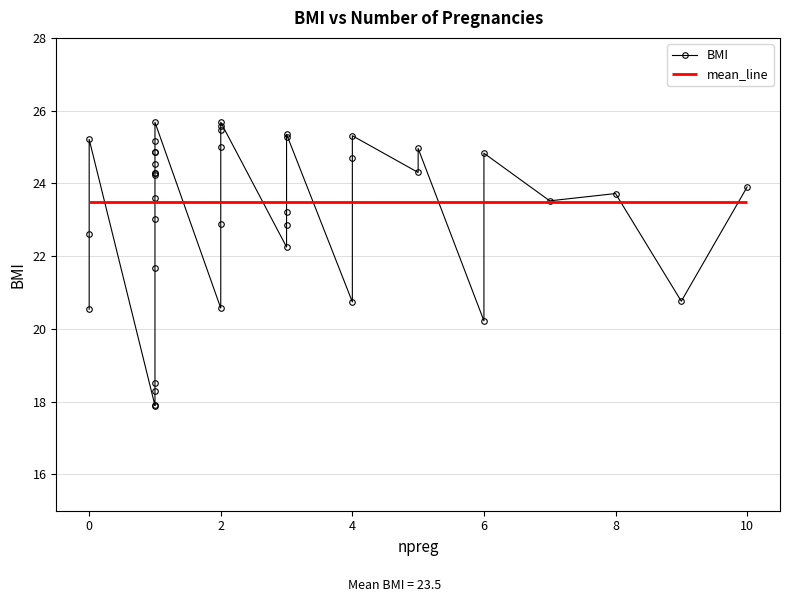

What is the sum of all values?

928.1